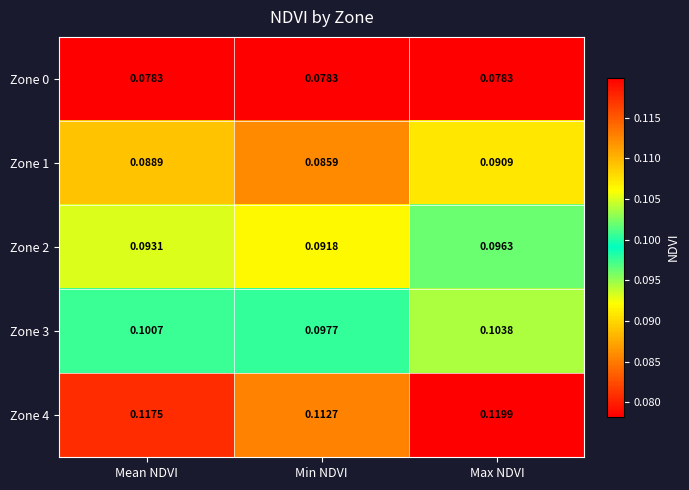

Is the value of Zone 1 at Max NDVI greater than the value of Zone 3 at Min NDVI?

No